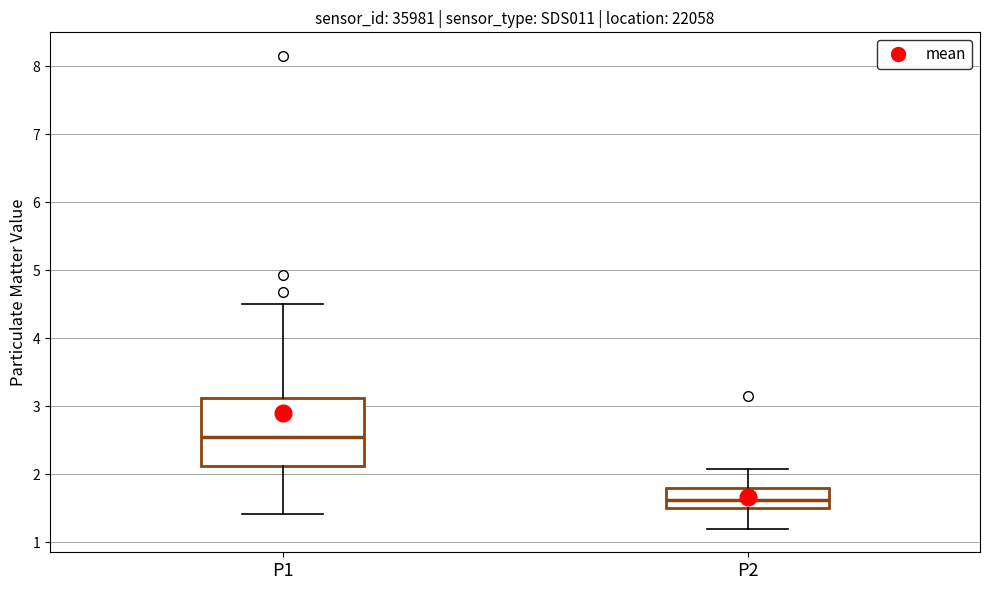

Where is the upper edge of the box for P1 on the y-axis? The values are not printed on the chart, so give them approximately, as read against the axis.

3.1